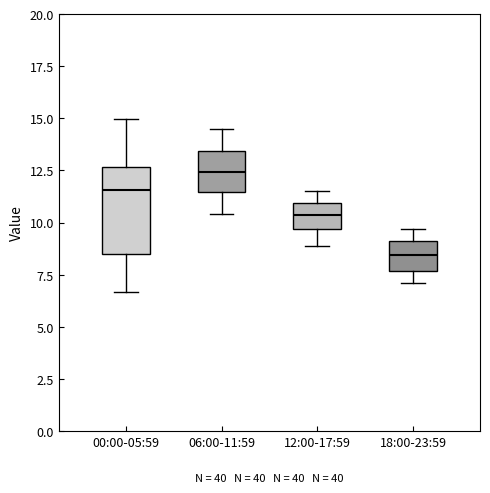

Where does the upper whisker of the box for 12:00-17:59 end on the y-axis? The values are not printed on the chart, so give them approximately, as read against the axis.

11.5